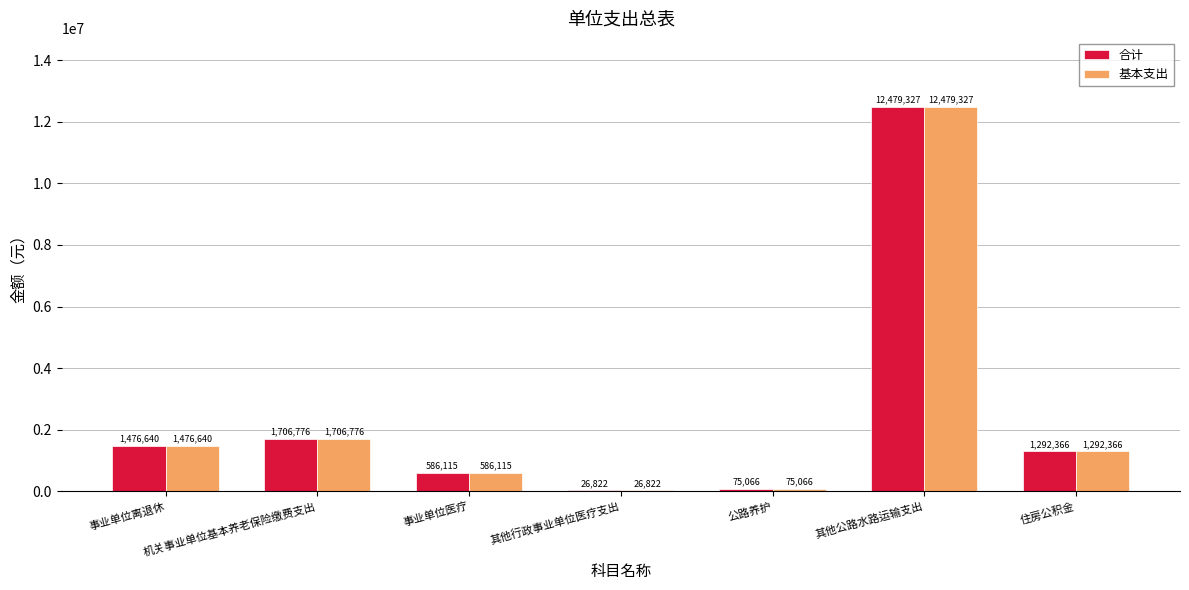

At which category does the chart reach its peak across all series?

其他公路水路运输支出